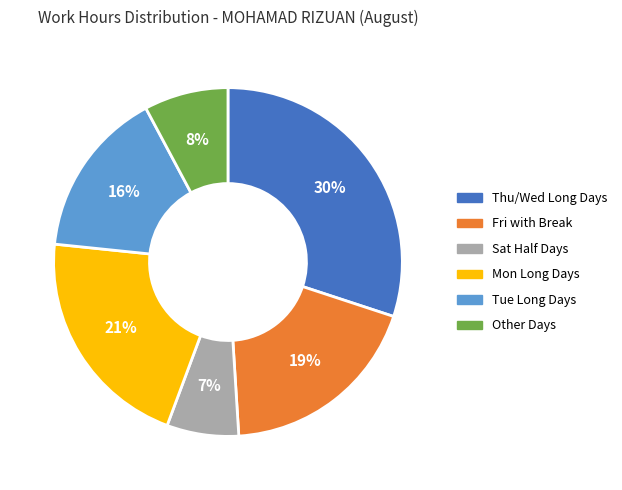

Is there any slice that represents more than half of the pie?

No